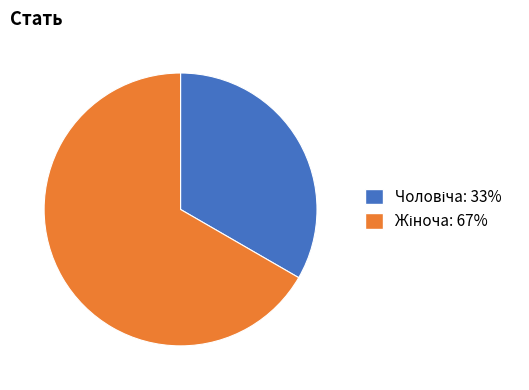

Is there a majority slice in this chart?

Yes